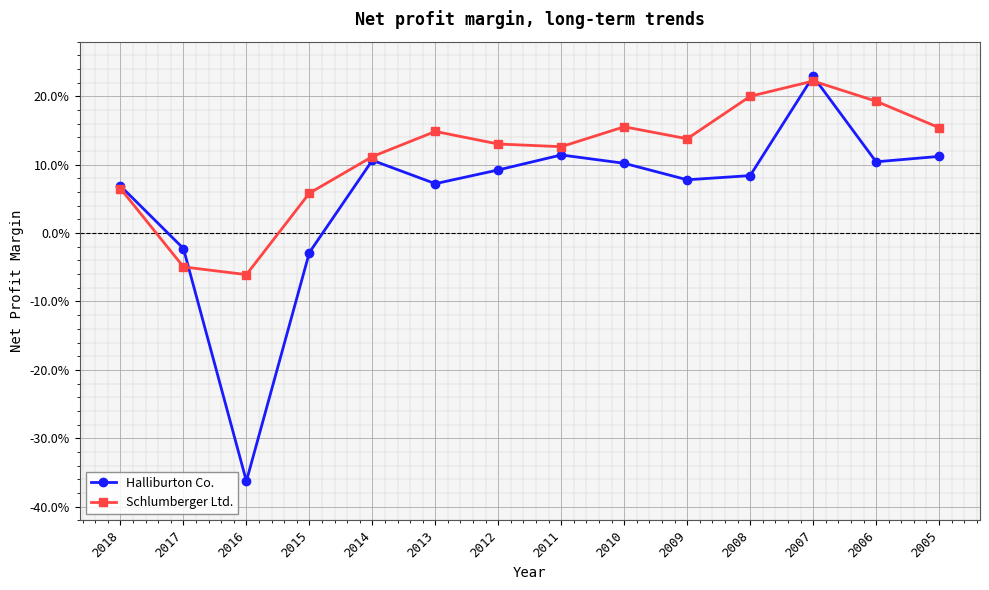

The Schlumberger Ltd. series shows 0.2 at 2007. True or false?

True